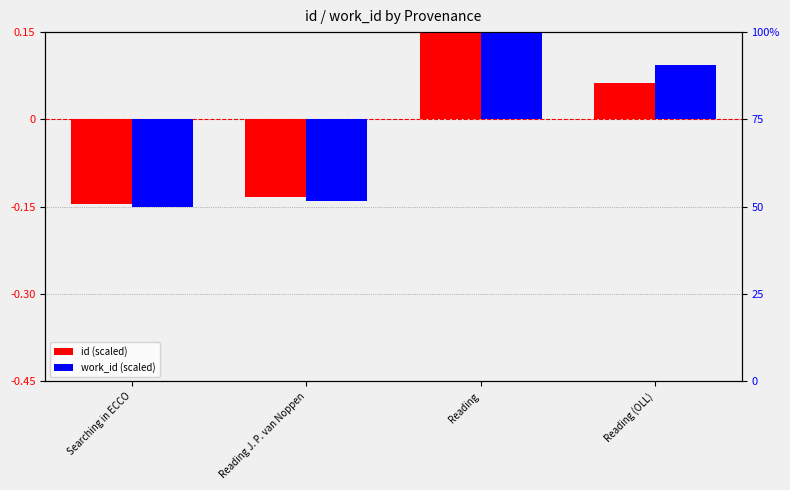

Rank the series at Reading (OLL) from lowest to highest value.

id, work_id